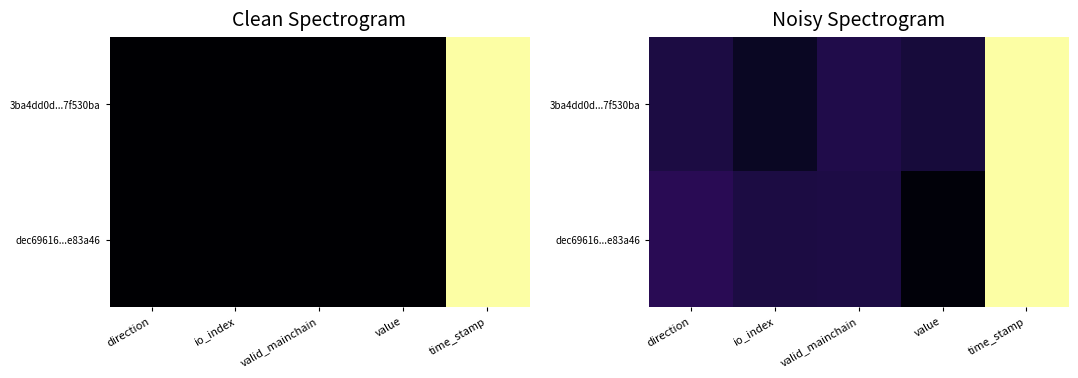

Where is dec69616...e83a46 nearest to the value 0?

value